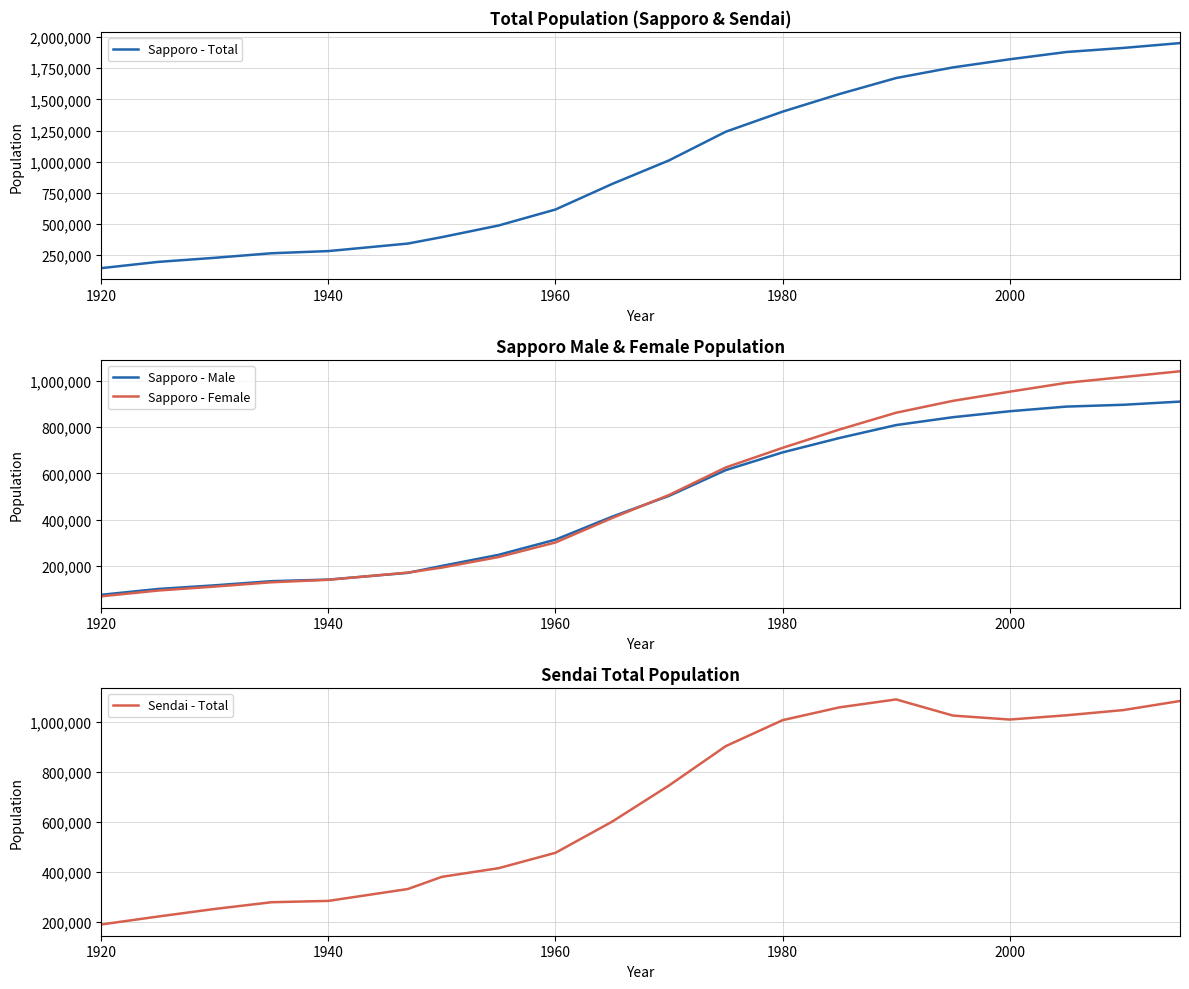

True or false: Sapporo - Total and Sapporo - Female cross at least once.

False